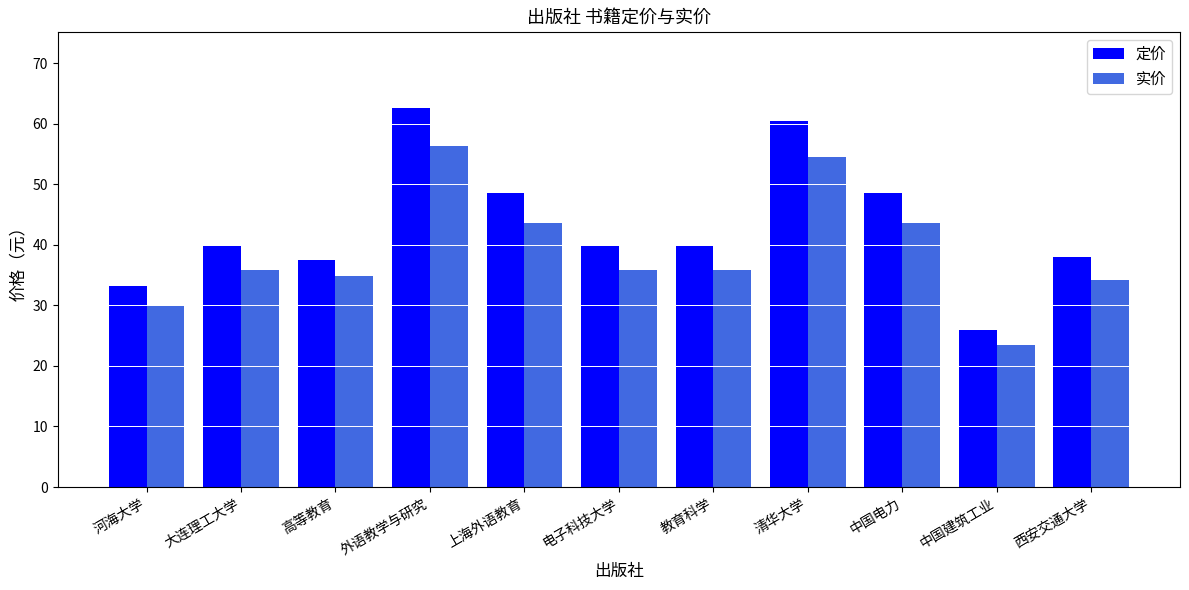

Is it true that 实价 equals 56.3 at 外语教学与研究?

True